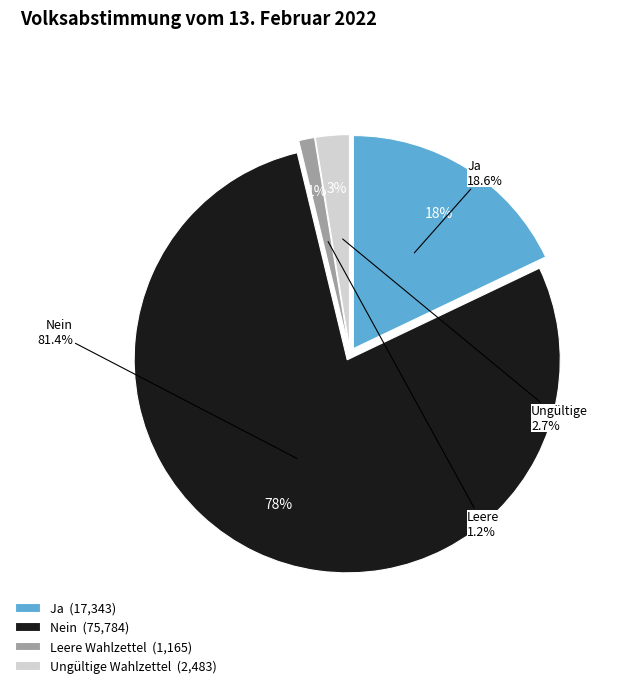

Count the number of slices in the pie.

4